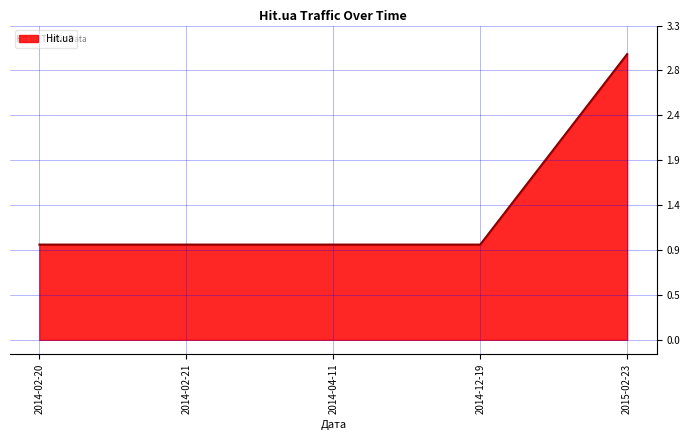

Does the chart display data point markers on the line(s)?

No